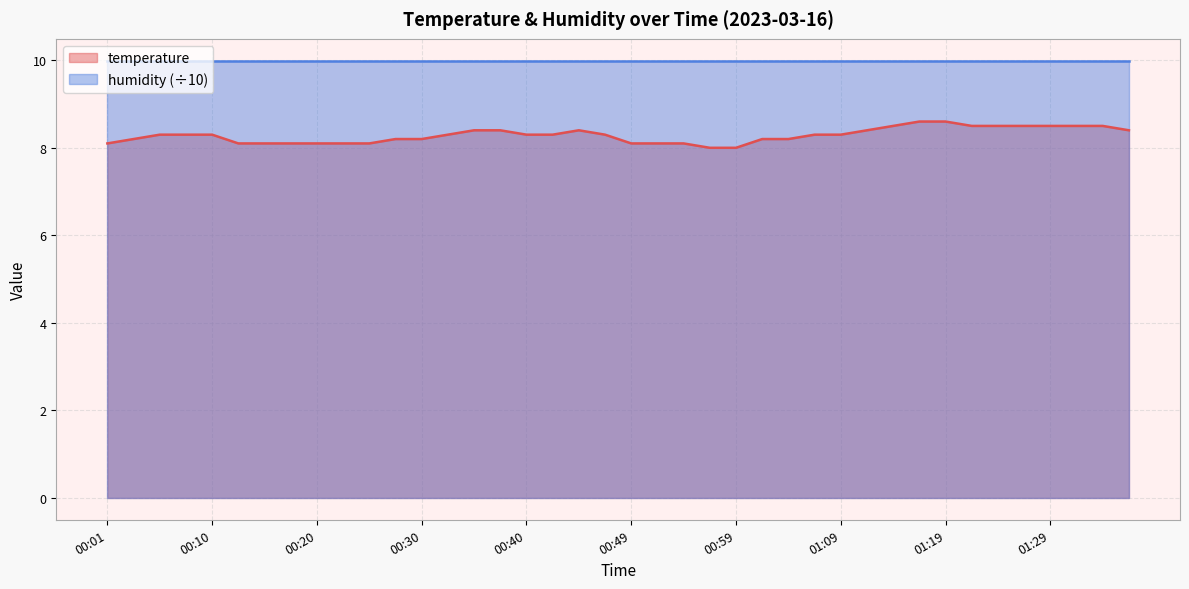

Rank the categories by value from highest to lowest.

01:17, 01:19, 01:14, 01:22, 01:24, 01:26, 01:29, 01:31, 01:34, 00:35, 00:37, 00:45, 01:12, 01:36, 00:06, 00:08, 00:10, 00:32, 00:40, 00:42, 00:47, 01:07, 01:09, 00:03, 00:28, 00:30, 01:02, 01:04, 00:01, 00:13, 00:15, 00:18, 00:20, 00:23, 00:25, 00:49, 00:52, 00:54, 00:57, 00:59